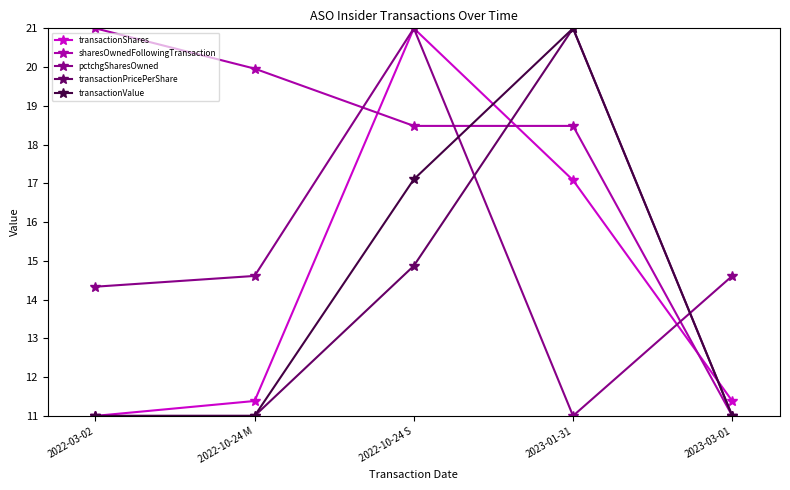

Read the pctchgSharesOwned value at 2023-03-01.

14.6